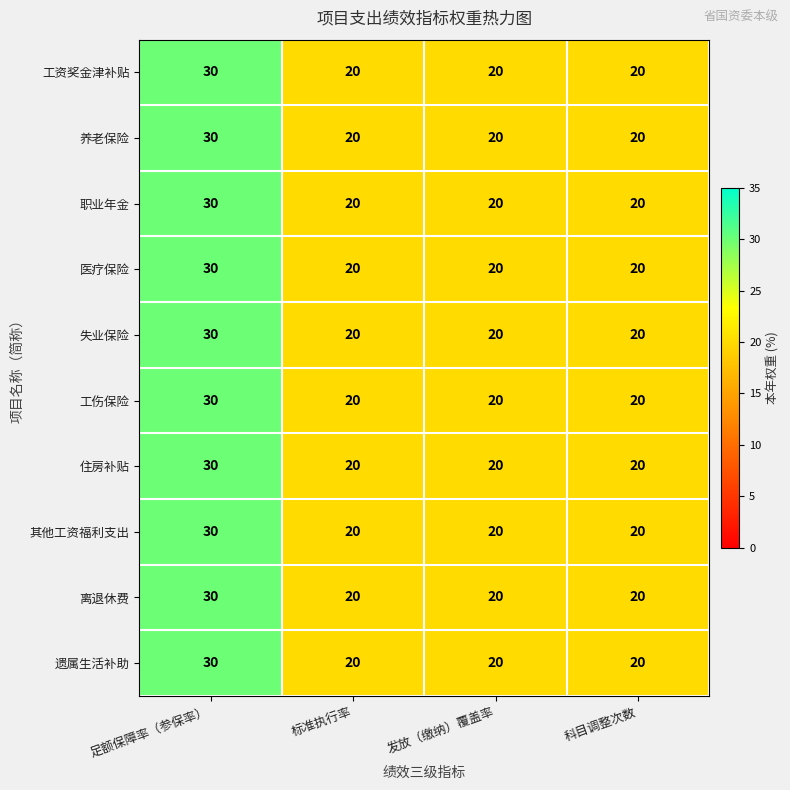

What is the sum of the 养老保险 values at 标准执行率 and 科目调整次数?

40